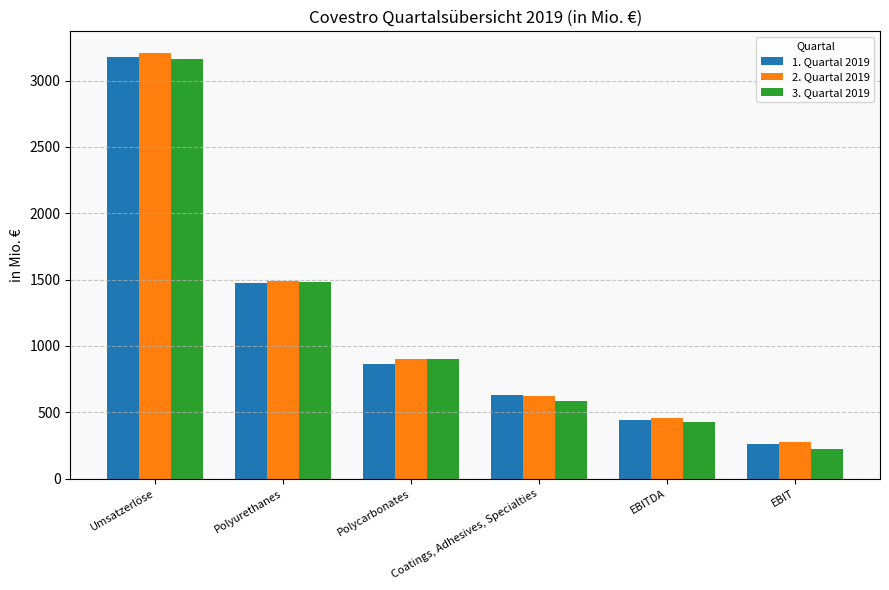

What position from the left is Coatings, Adhesives, Specialties?

4